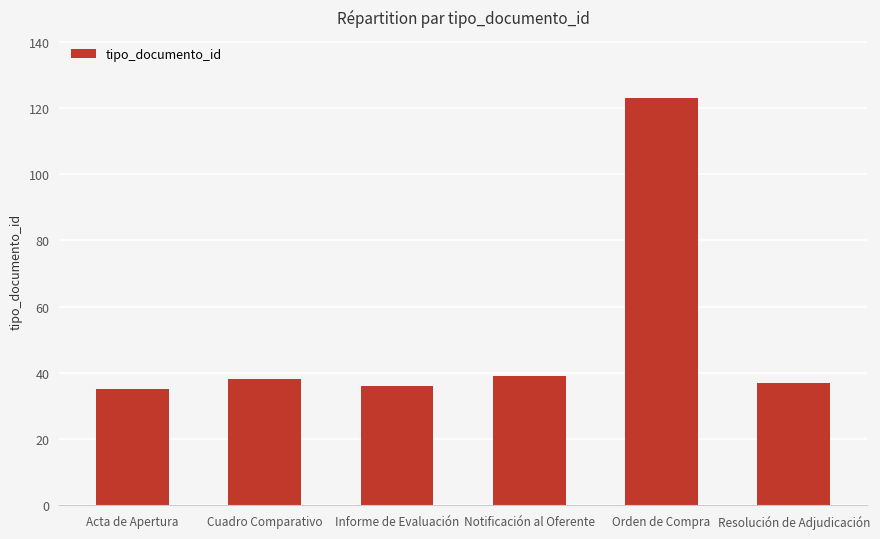

What is the label of the 2nd bar from the left?

Cuadro Comparativo